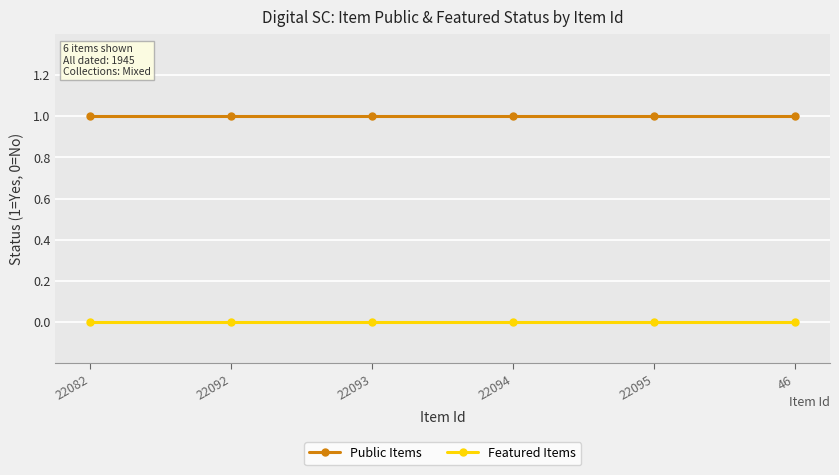

True or false: Public Items and Featured Items cross at least once.

False